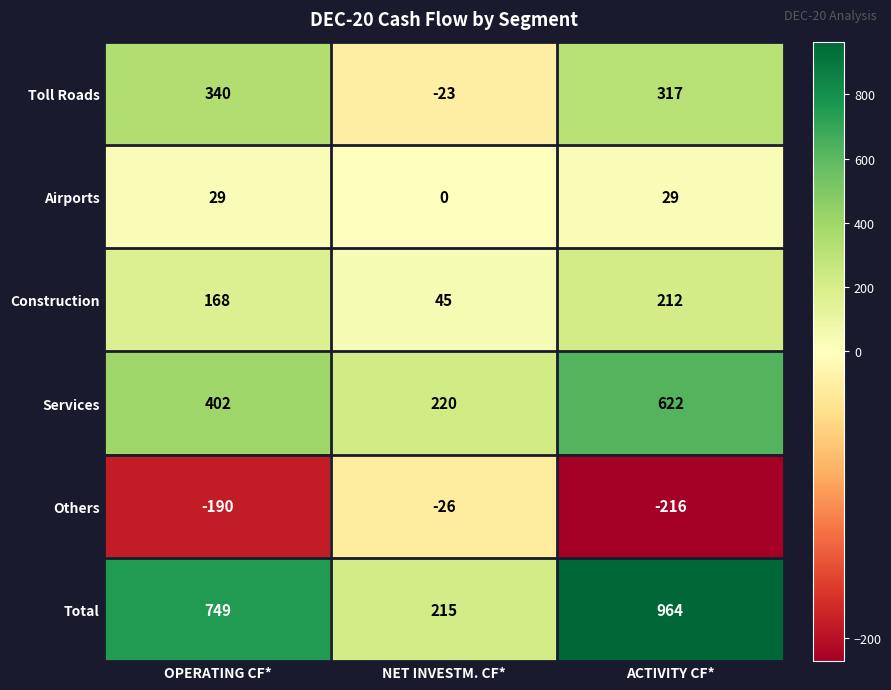

Which series has the widest spread of values?

Total